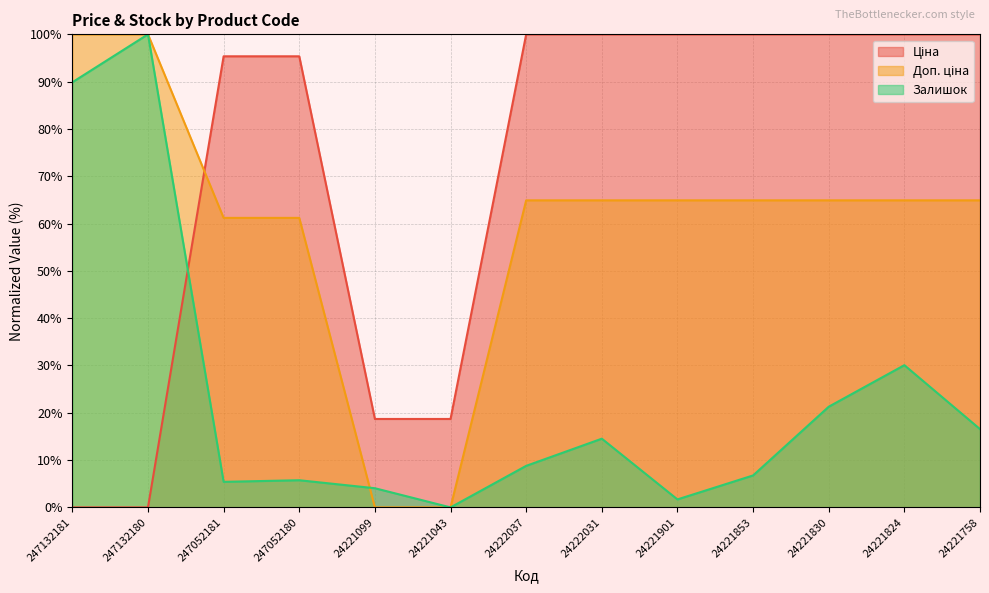

The value of Залишок at 247132181 is 89.9. True or false?

True